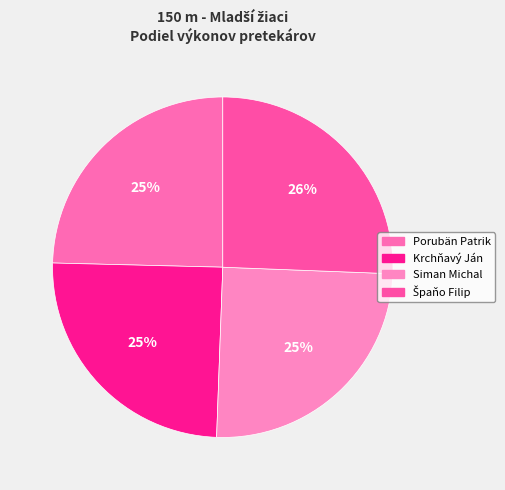

The Špaňo Filip slice represents 26% of the pie. True or false?

True